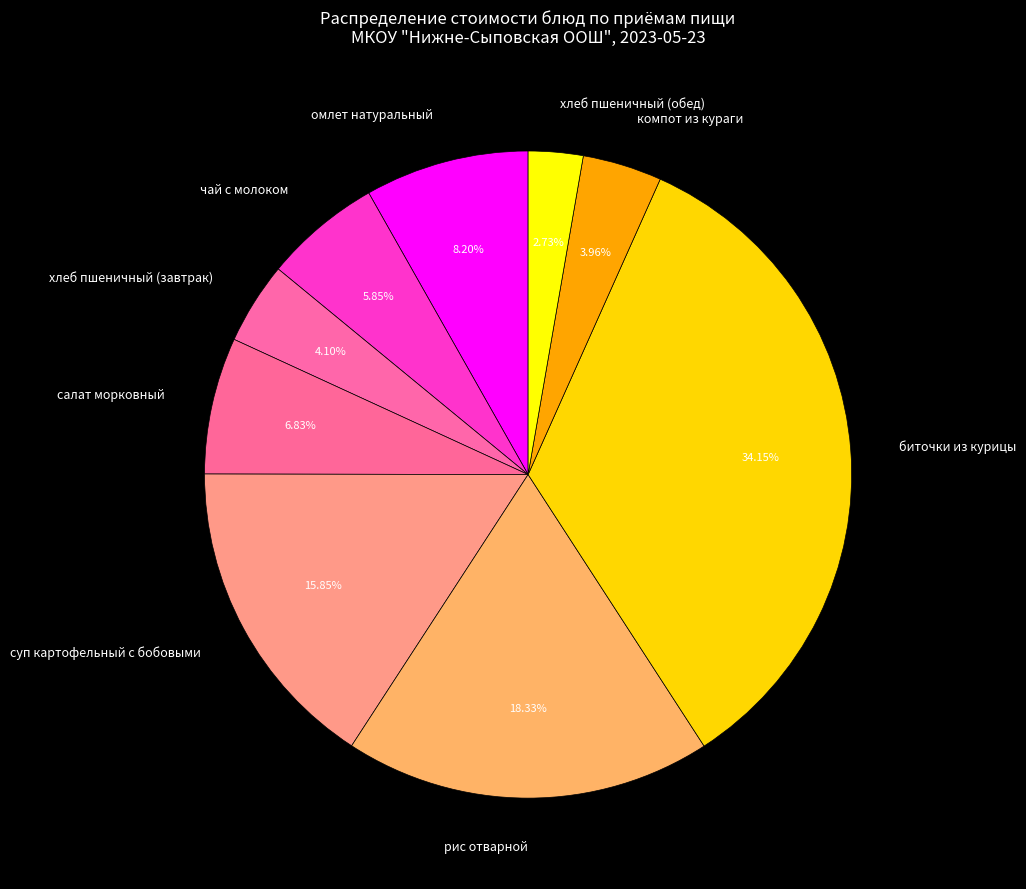

Do чай с молоком and биточки из курицы together represent more than half of the pie?

No